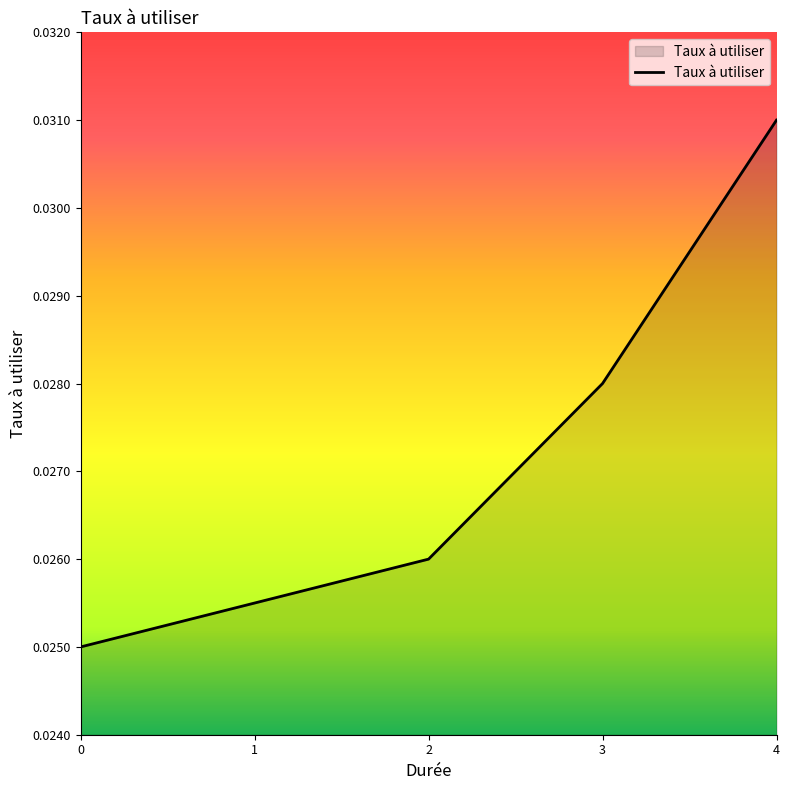

At which category does the chart reach its peak across all series?

4